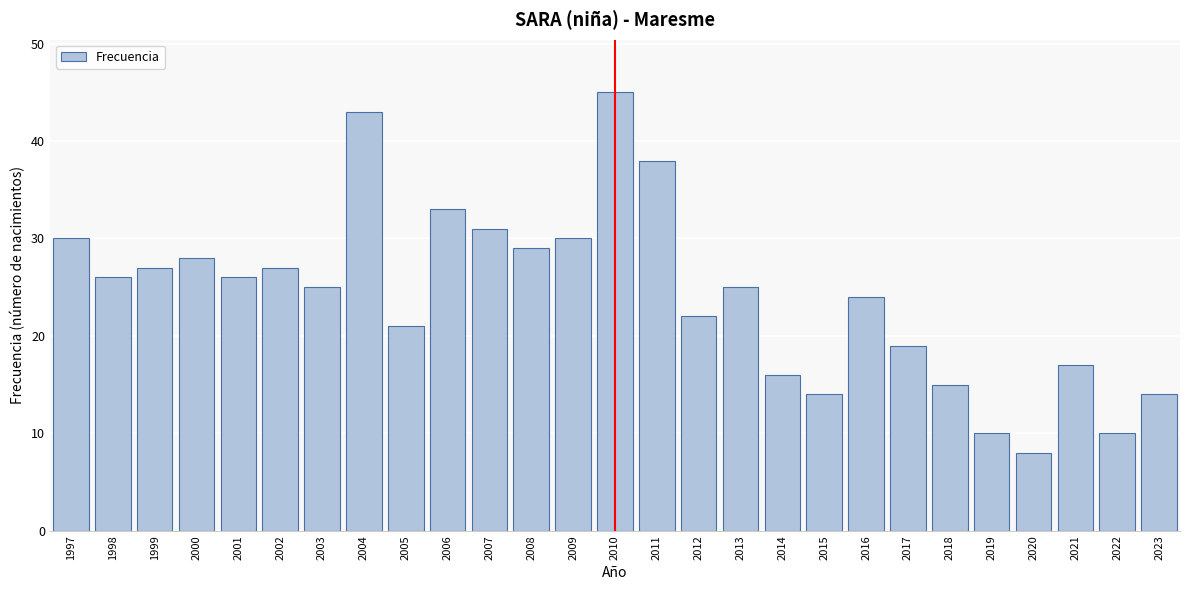

Reading left to right, list all the values displayed in this chart.

30	26	27	28	26	27	25	43	21	33	31	29	30	45	38	22	25	16	14	24	19	15	10	8	17	10	14